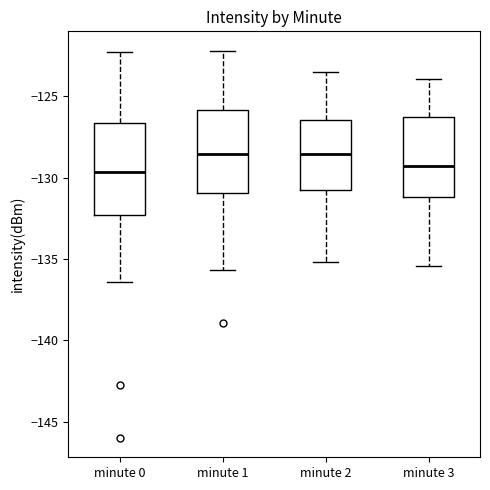

Reading left to right, read every box against the y-axis: the position of its median line, the range the box covers, and the ends of its whiskers. The values are not printed on the chart, so give them approximately, as read against the axis.

minute 0: median -129.5, box -132.5 to -126.5, whiskers -136.5 to -122.5
minute 1: median -128.5, box -131.0 to -126.0, whiskers -135.5 to -122.0
minute 2: median -128.5, box -131.0 to -126.5, whiskers -135.0 to -123.5
minute 3: median -129.0, box -131.0 to -126.5, whiskers -135.5 to -124.0